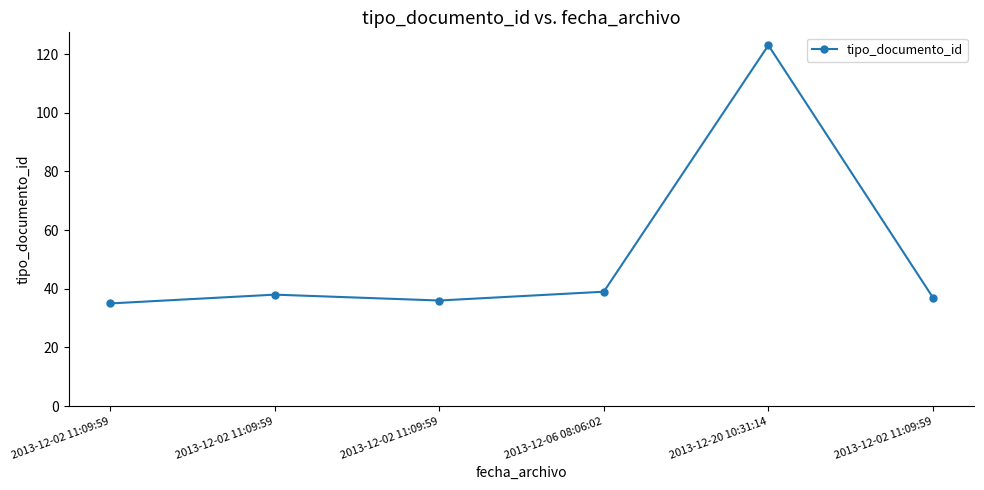

What is the change in value from 2013-12-02 11:09:59 to 2013-12-20 10:31:14?

+87